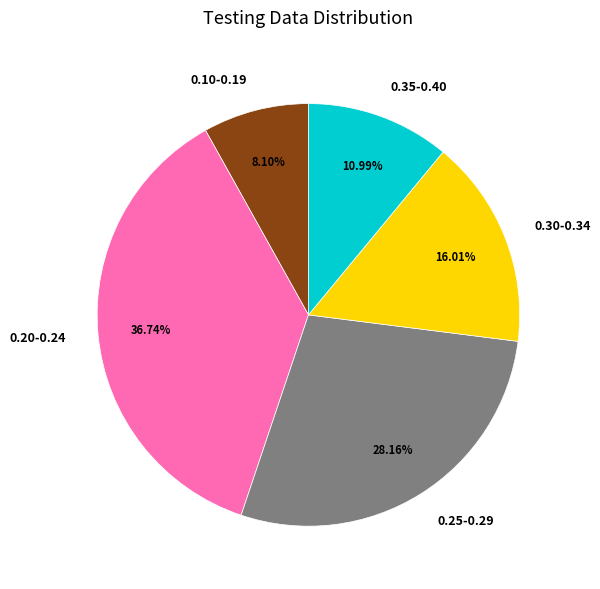

Between 0.20-0.24 and 0.10-0.19, which is larger?

0.20-0.24